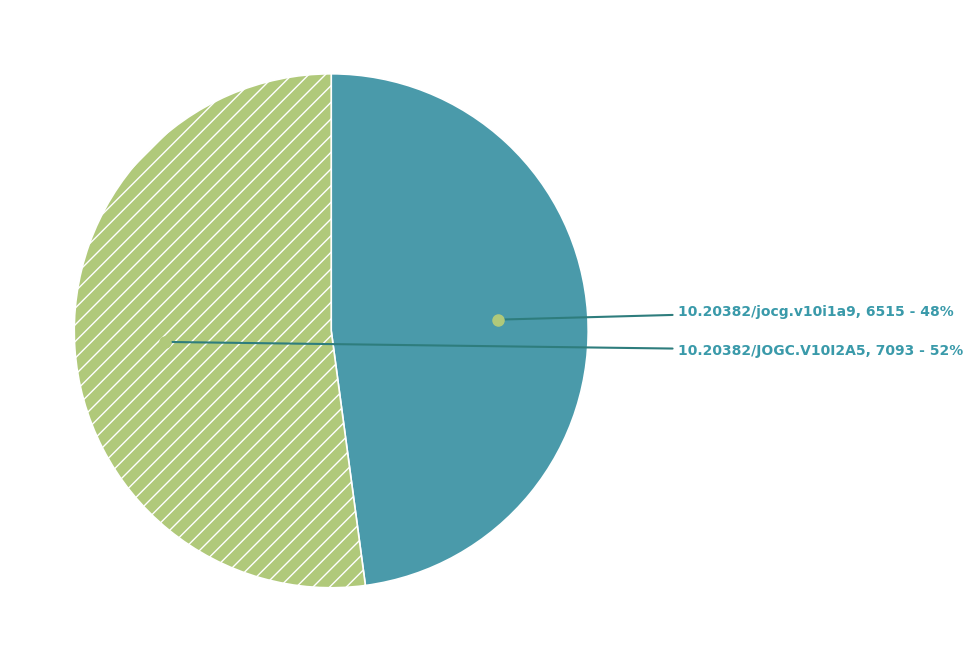

Is there any slice that represents more than half of the pie?

Yes